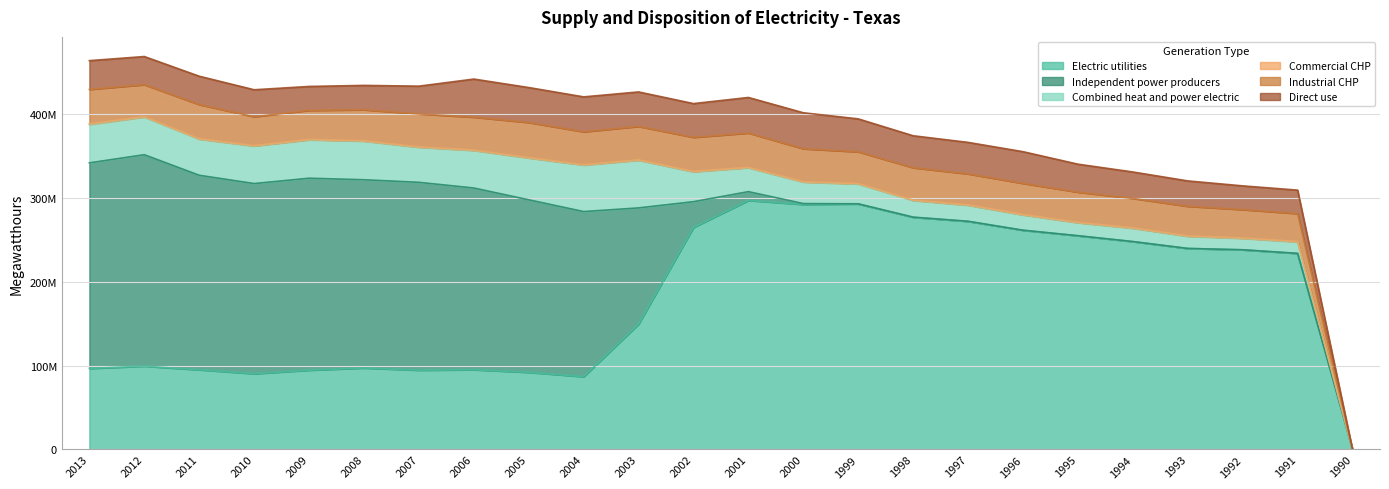

True or false: Industrial CHP has more than 2 interior local peaks.

True